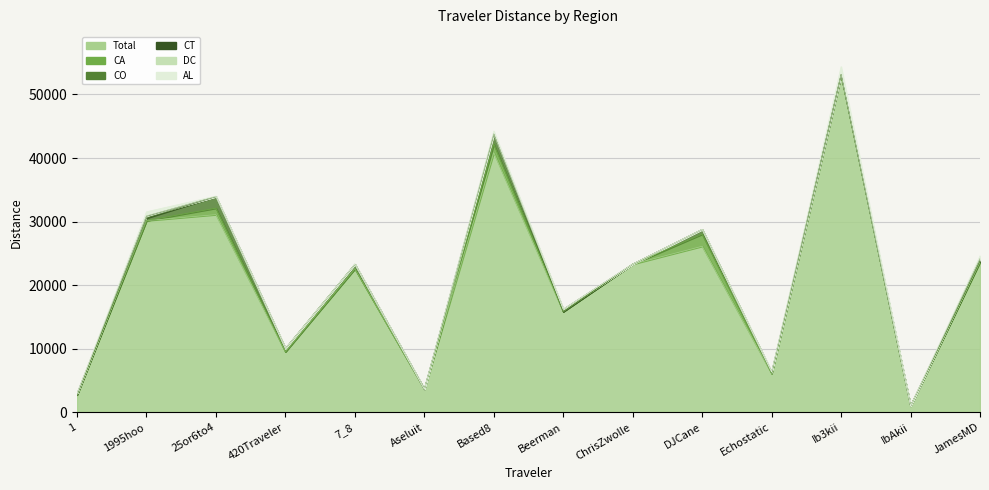

How many data points does each series have?

14